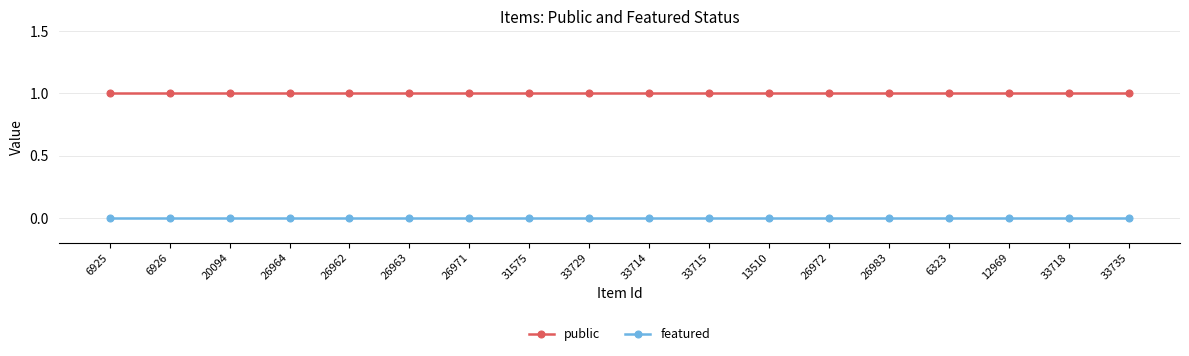

Which series has the largest total across all categories?

public